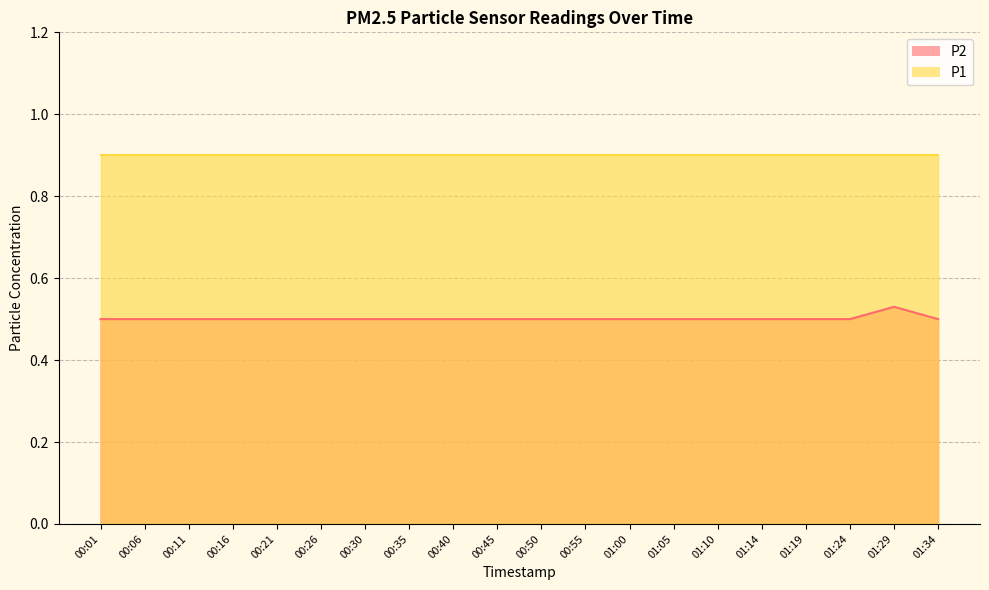

True or false: the data has more than 1 interior local peaks.

False